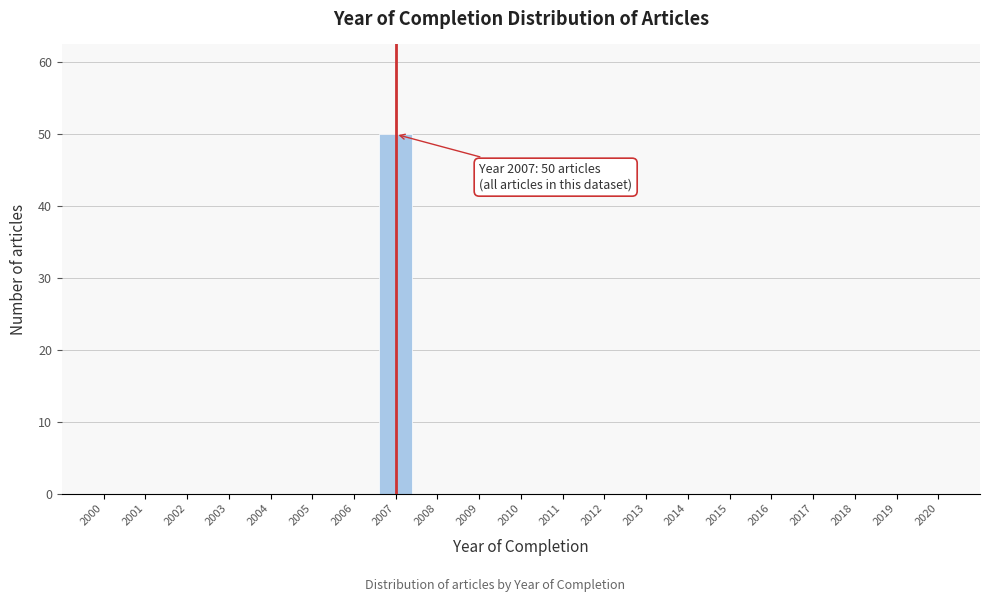

Reading right to left, extract all data points from this chart.

2019=0	2018=0	2017=0	2016=0	2015=0	2014=0	2013=0	2012=0	2011=0	2010=0	2009=0	2008=0	2007=50	2006=0	2005=0	2004=0	2003=0	2002=0	2001=0	2000=0